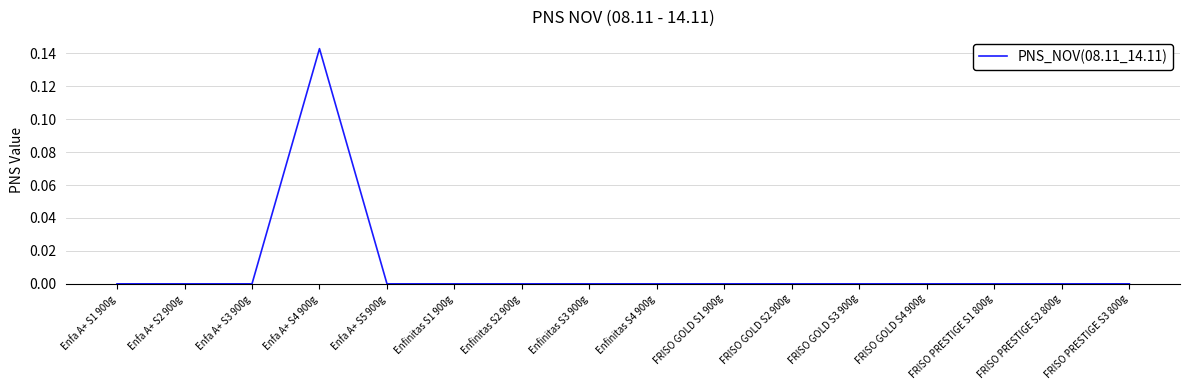

Is it true that the value at Enfinitas S3 900g is 0.0?

True